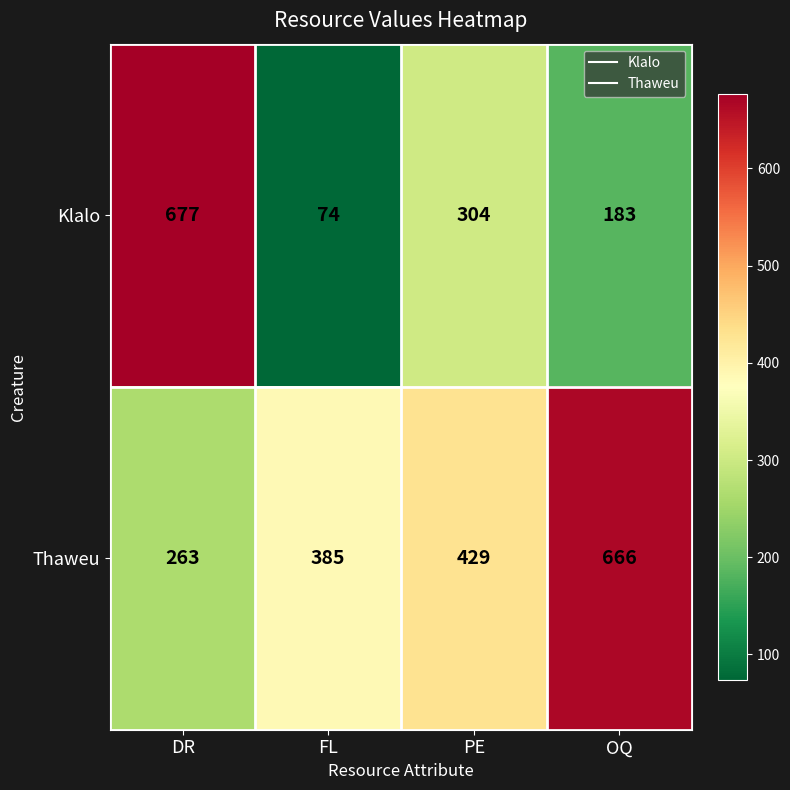

True or false: Klalo has a value of 304 at PE.

True